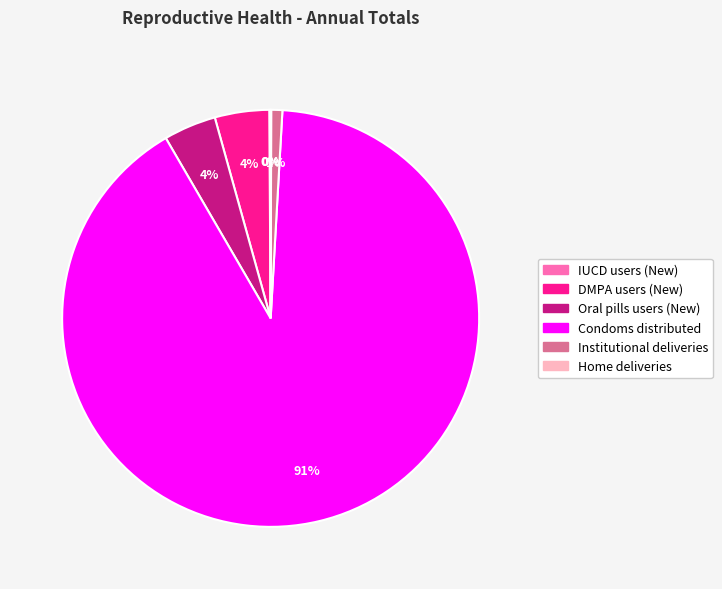

Which slice is the largest?

Condoms distributed